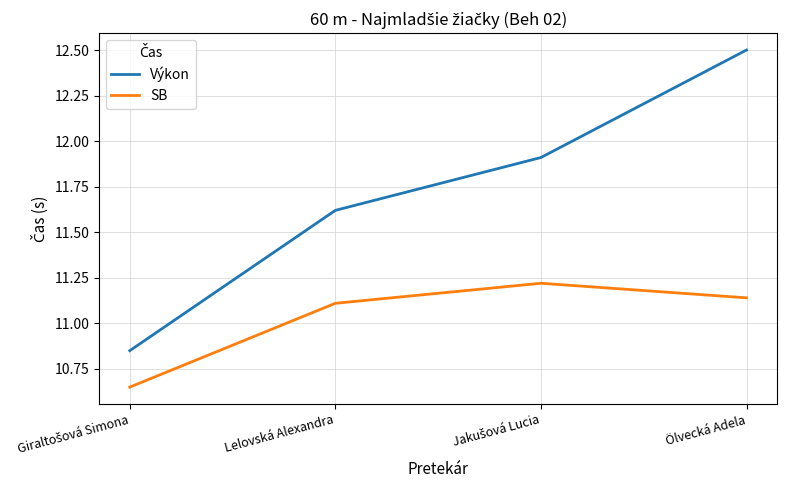

What is the difference between the highest and lowest values at Lelovská Alexandra?

0.5